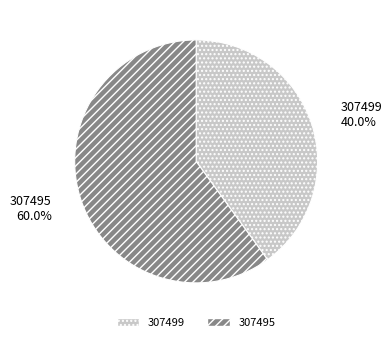

What is the majority slice?

307495